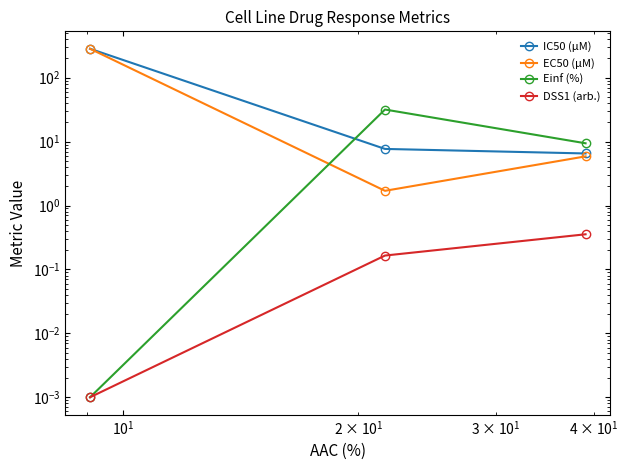

What is the sum of all Einf (%) values?

41.2